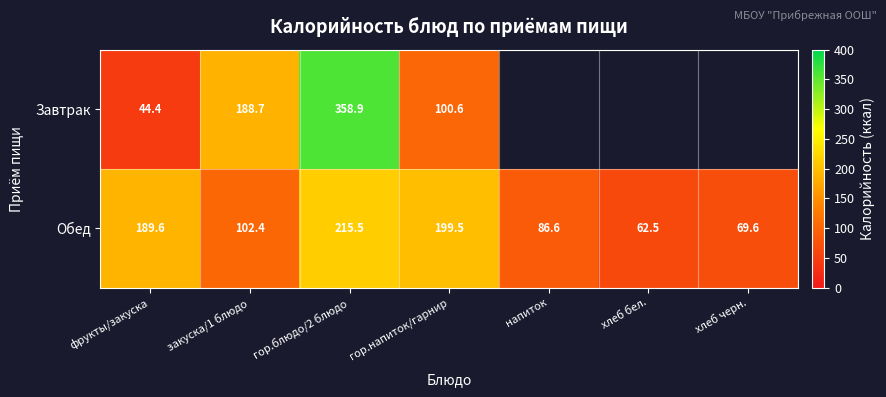

What is the difference between the highest and lowest values at закуска/1 блюдо?

86.3